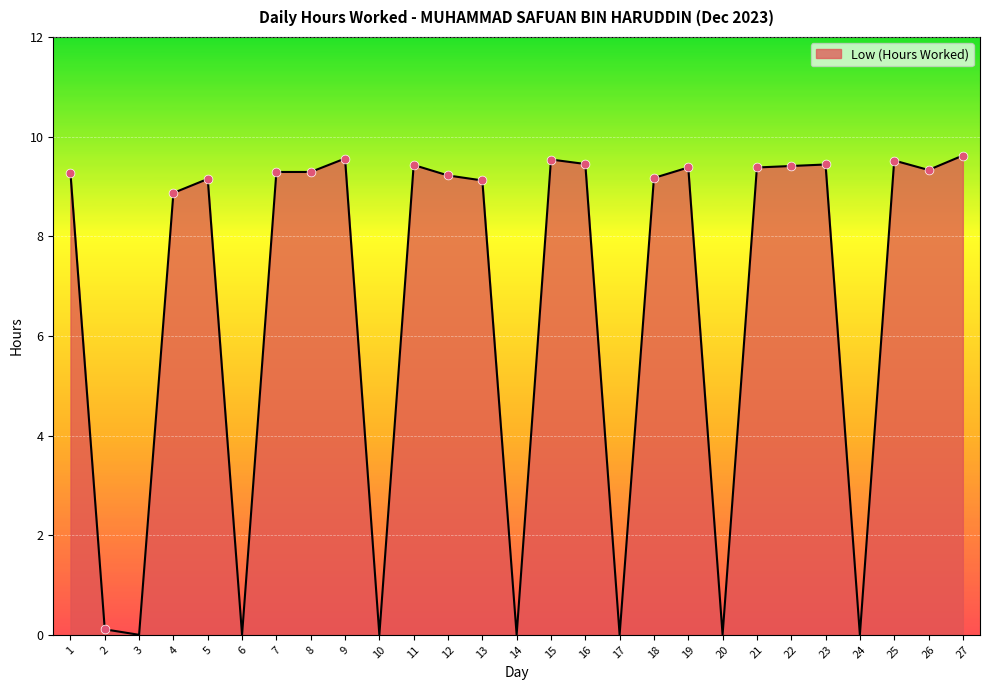

Approximately how many times larger is the value at 25 compared to 12?

1.0